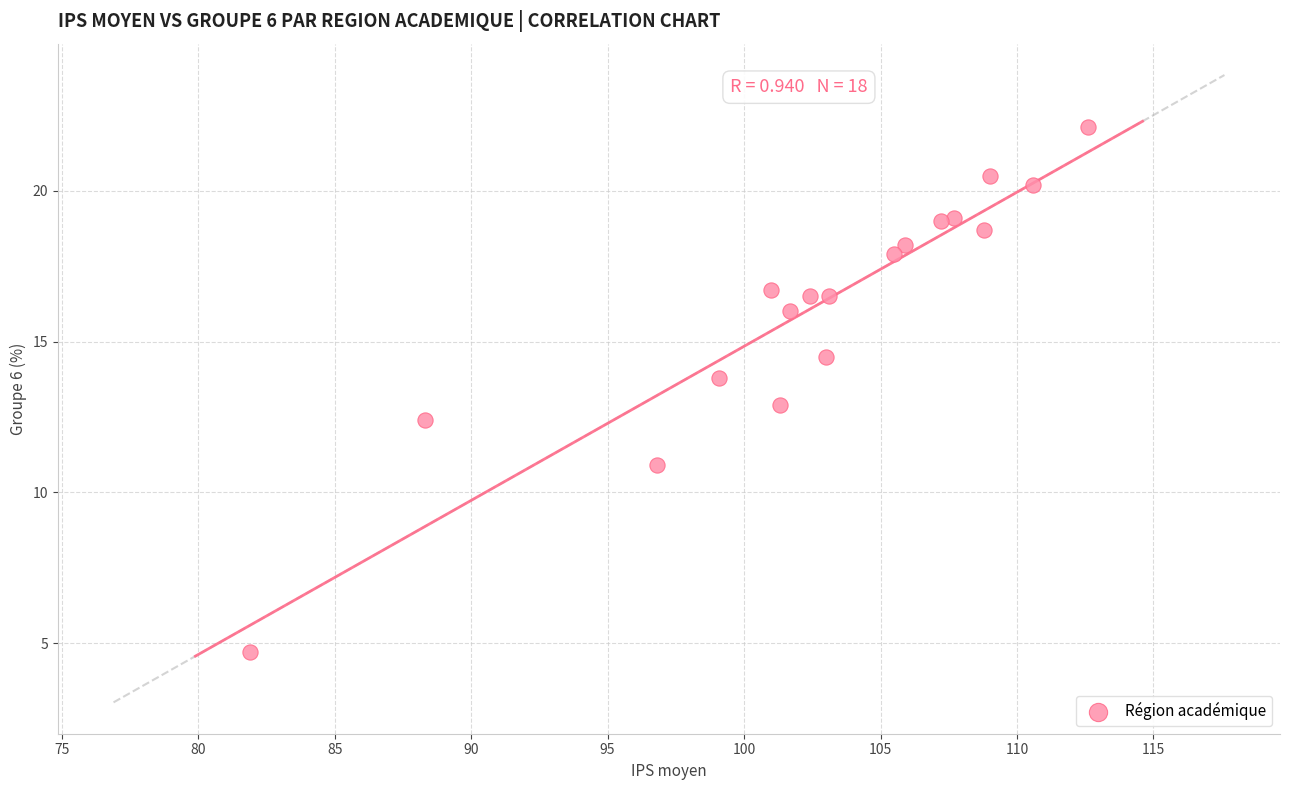

What is the range of Y values (max minus min)?

17.4